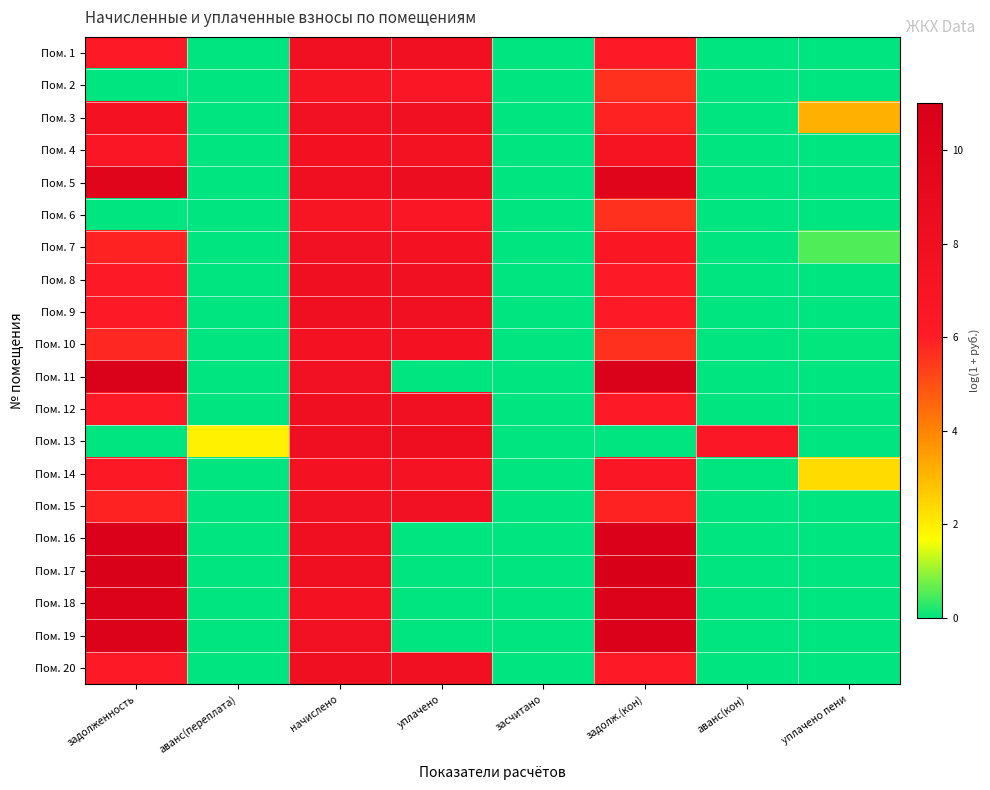

Reading left to right, what are all the values shown in this chart?

Пом. 1: задолженность=6.1	аванс(переплата)=0.0	начислено=7.9	уплачено=7.9	засчитано=0.0	задолж.(кон)=6.1	аванс(кон)=0.0	уплачено пени=0.0
Пом. 2: задолженность=0.0	аванс(переплата)=0.0	начислено=7.0	уплачено=6.7	засчитано=0.0	задолж.(кон)=5.6	аванс(кон)=0.0	уплачено пени=0.0
Пом. 3: задолженность=7.5	аванс(переплата)=0.0	начислено=7.7	уплачено=7.8	засчитано=0.0	задолж.(кон)=5.9	аванс(кон)=0.0	уплачено пени=3.2
Пом. 4: задолженность=6.6	аванс(переплата)=0.0	начислено=7.7	уплачено=7.5	засчитано=0.0	задолж.(кон)=7.1	аванс(кон)=0.0	уплачено пени=0.0
Пом. 5: задолженность=9.9	аванс(переплата)=0.0	начислено=7.9	уплачено=8.4	засчитано=0.0	задолж.(кон)=9.8	аванс(кон)=0.0	уплачено пени=0.0
Пом. 6: задолженность=0.0	аванс(переплата)=0.0	начислено=7.0	уплачено=6.7	засчитано=0.0	задолж.(кон)=5.6	аванс(кон)=0.0	уплачено пени=0.0
Пом. 7: задолженность=5.9	аванс(переплата)=0.0	начислено=7.7	уплачено=7.5	засчитано=0.0	задолж.(кон)=6.6	аванс(кон)=0.0	уплачено пени=0.5
Пом. 8: задолженность=6.1	аванс(переплата)=0.0	начислено=7.9	уплачено=7.9	засчитано=0.0	задолж.(кон)=6.1	аванс(кон)=0.0	уплачено пени=0.0
Пом. 9: задолженность=6.1	аванс(переплата)=0.0	начислено=7.9	уплачено=7.8	засчитано=0.0	задолж.(кон)=6.1	аванс(кон)=0.0	уплачено пени=0.0
Пом. 10: задолженность=5.8	аванс(переплата)=0.0	начислено=7.4	уплачено=7.4	засчитано=0.0	задолж.(кон)=5.6	аванс(кон)=0.0	уплачено пени=0.0
Пом. 11: задолженность=10.7	аванс(переплата)=0.0	начислено=7.7	уплачено=0.0	засчитано=0.0	задолж.(кон)=10.8	аванс(кон)=0.0	уплачено пени=0.0
Пом. 12: задолженность=6.1	аванс(переплата)=0.0	начислено=7.9	уплачено=7.9	засчитано=0.0	задолж.(кон)=6.1	аванс(кон)=0.0	уплачено пени=0.0
Пом. 13: задолженность=0.0	аванс(переплата)=1.9	начислено=7.9	уплачено=8.2	засчитано=0.0	задолж.(кон)=0.0	аванс(кон)=6.5	уплачено пени=0.0
Пом. 14: задолженность=6.3	аванс(переплата)=0.0	начислено=7.4	уплачено=7.3	засчитано=0.0	задолж.(кон)=6.7	аванс(кон)=0.0	уплачено пени=2.3
Пом. 15: задолженность=5.9	аванс(переплата)=0.0	начислено=7.7	уплачено=7.6	засчитано=0.0	задолж.(кон)=5.9	аванс(кон)=0.0	уплачено пени=0.0
Пом. 16: задолженность=10.6	аванс(переплата)=0.0	начислено=7.9	уплачено=0.0	засчитано=0.0	задолж.(кон)=10.7	аванс(кон)=0.0	уплачено пени=0.0
Пом. 17: задолженность=11.0	аванс(переплата)=0.0	начислено=7.9	уплачено=0.0	засчитано=0.0	задолж.(кон)=11.0	аванс(кон)=0.0	уплачено пени=0.0
Пом. 18: задолженность=10.5	аванс(переплата)=0.0	начислено=7.4	уплачено=0.0	засчитано=0.0	задолж.(кон)=10.5	аванс(кон)=0.0	уплачено пени=0.0
Пом. 19: задолженность=10.6	аванс(переплата)=0.0	начислено=7.7	уплачено=0.0	засчитано=0.0	задолж.(кон)=10.6	аванс(кон)=0.0	уплачено пени=0.0
Пом. 20: задолженность=6.1	аванс(переплата)=0.0	начислено=7.9	уплачено=7.9	засчитано=0.0	задолж.(кон)=6.1	аванс(кон)=0.0	уплачено пени=0.0